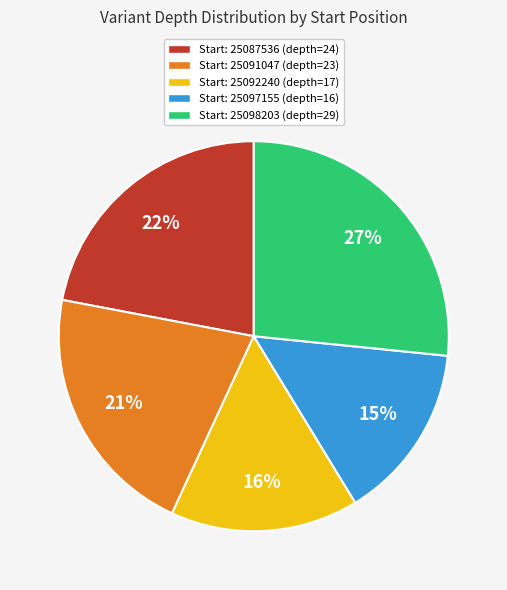

Is there a majority slice in this chart?

No